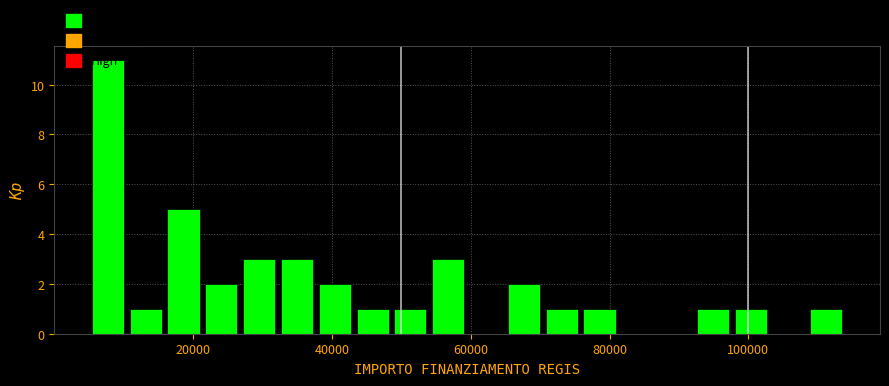

Around what value on the x-axis is the tallest bar? Give the approximate position of its centre, as read against the axis.

8000